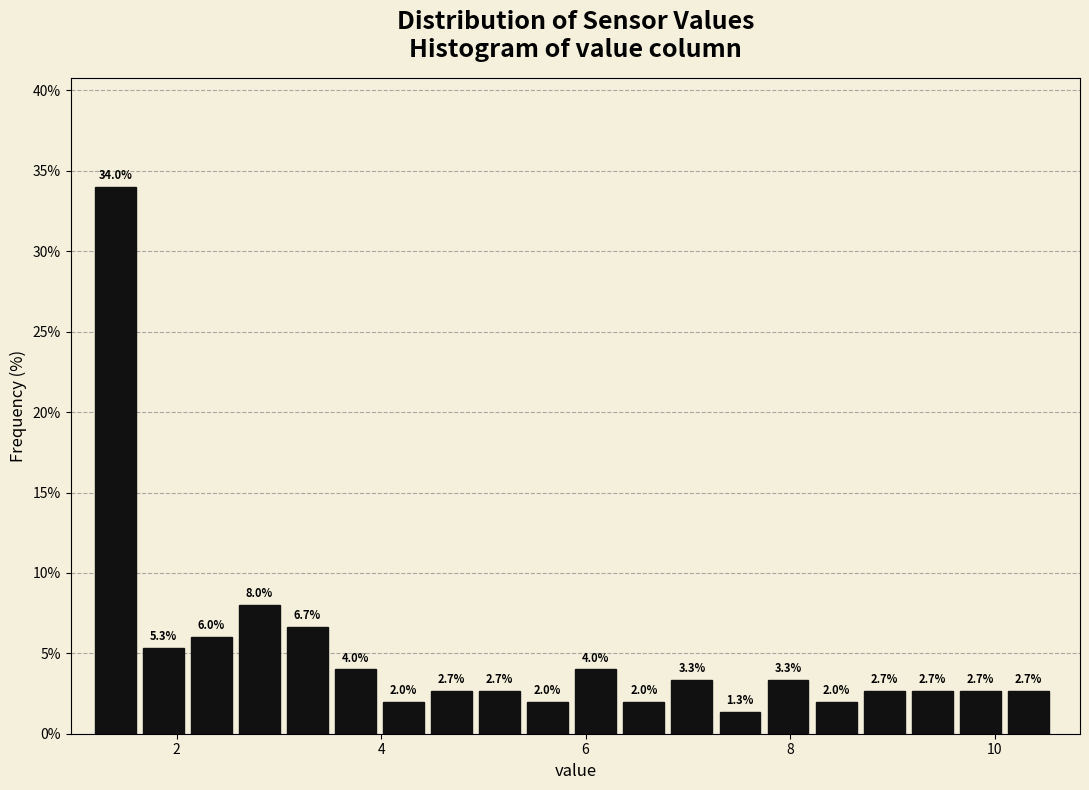

Read against the x-axis, roughly where is the centre of the tallest bar?

1.4